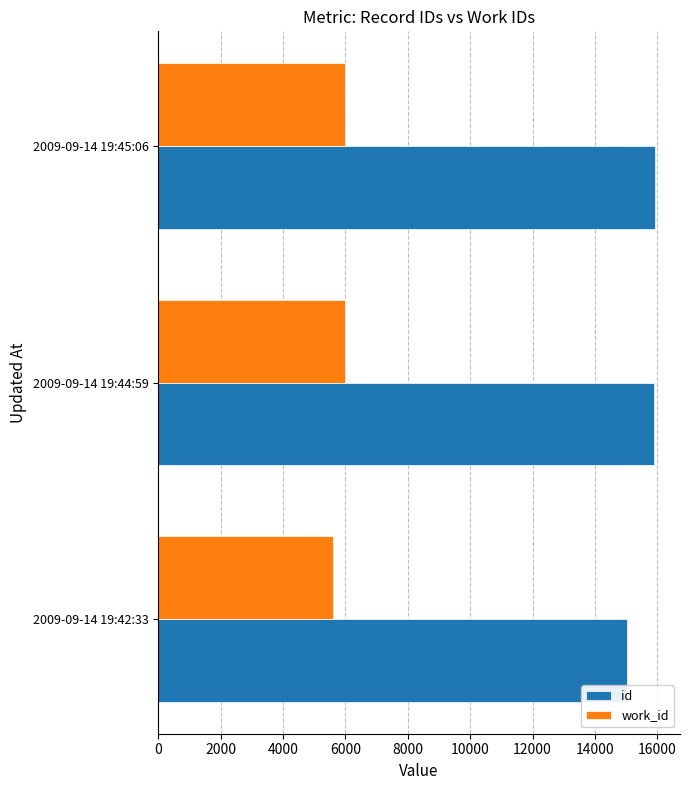

The value of work_id at 2009-09-14 19:44:59 is 9938. True or false?

False